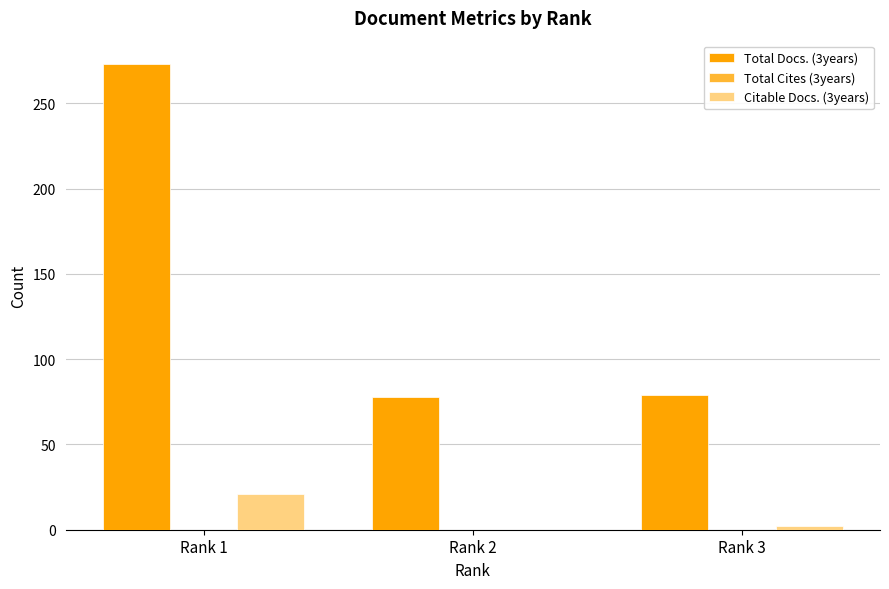

At which category is the sum across all series the highest?

Rank 1